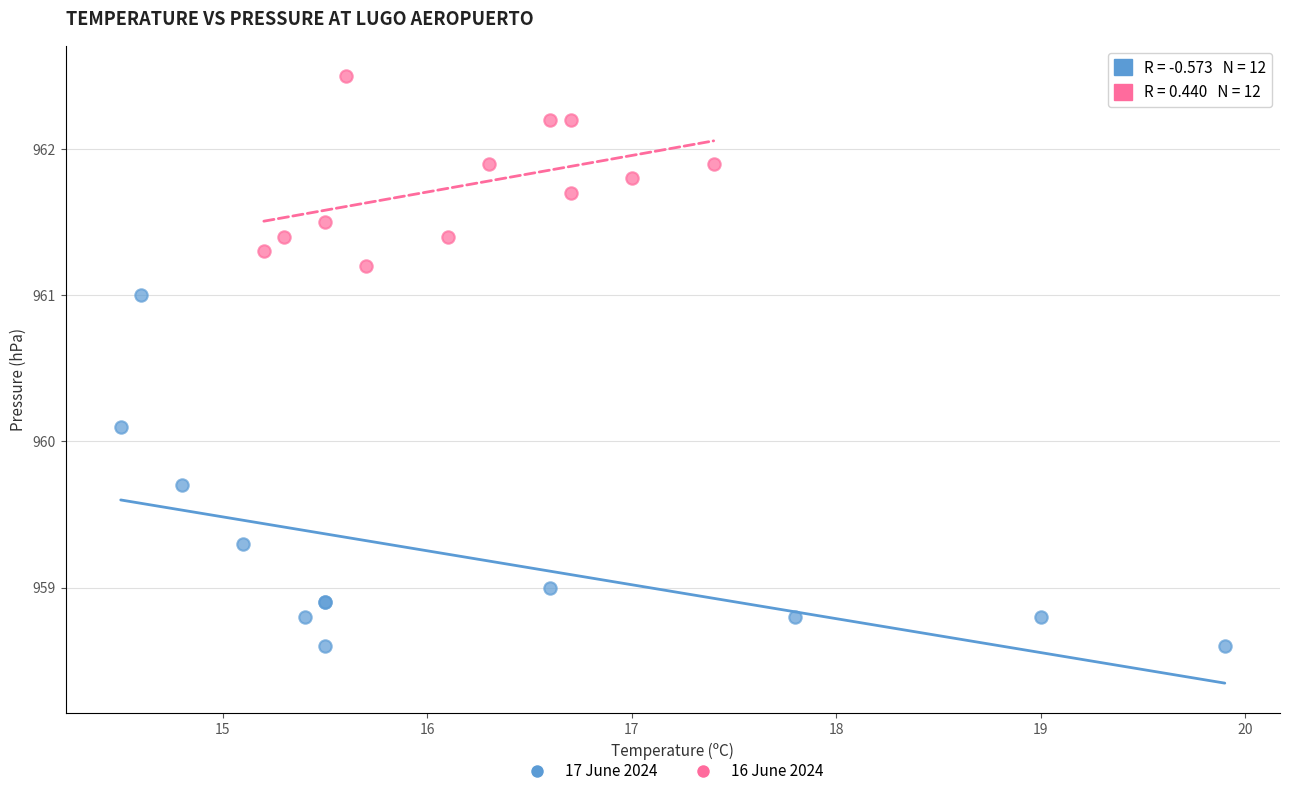

Which series reaches the minimum Y coordinate?

17 June 2024